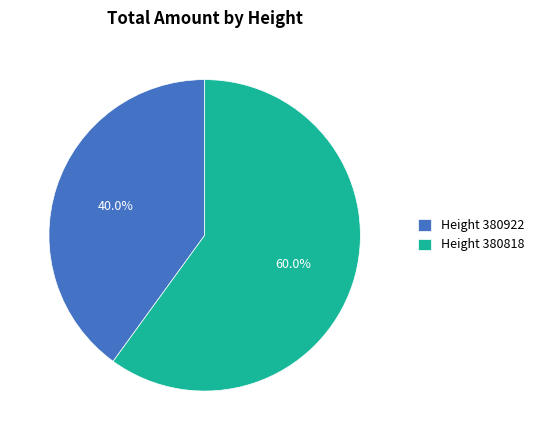

Which category accounts for the majority?

Height 380818